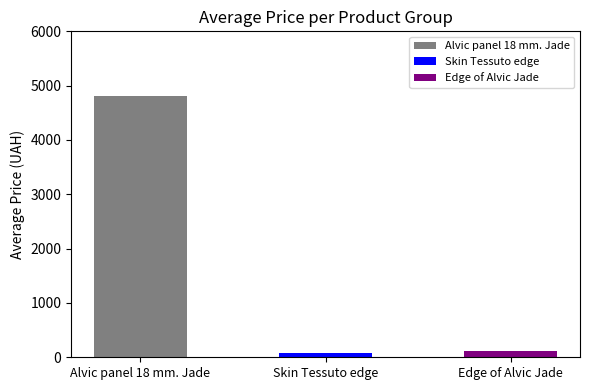

The Alvic panel 18 mm. Jade series shows 12161.5 at 3. True or false?

False